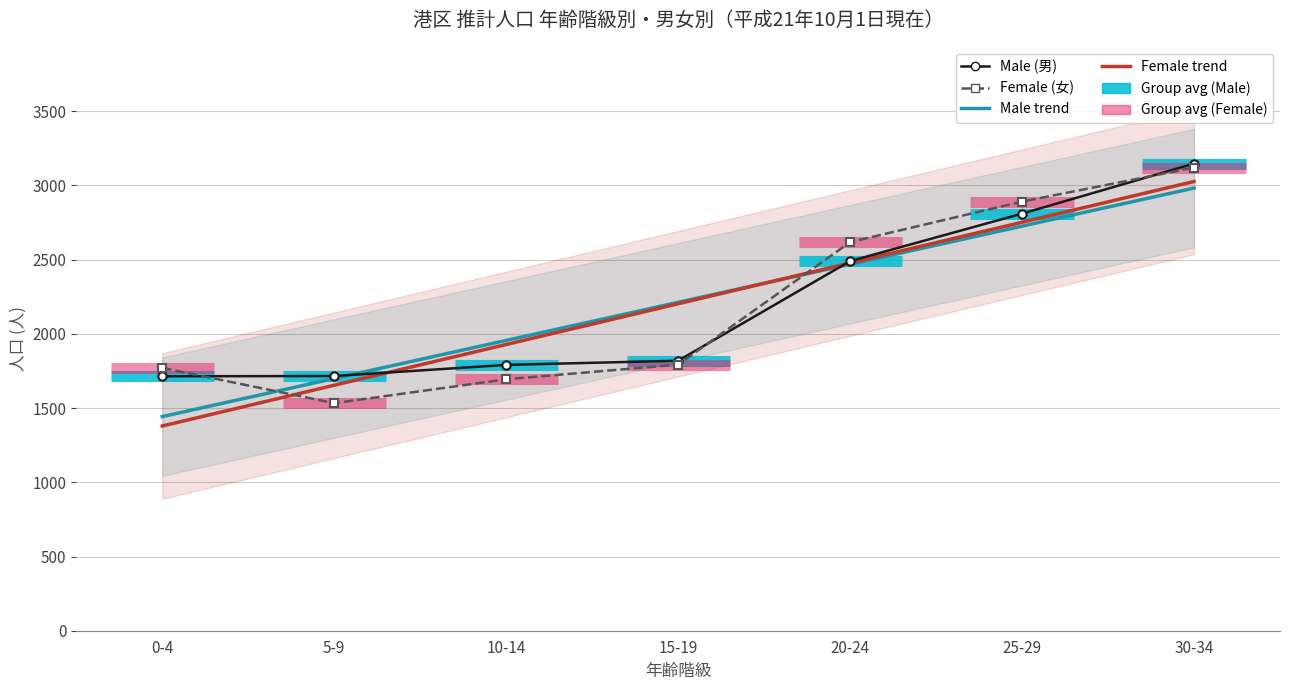

The Female series shows 4368 at 40-44. True or false?

False